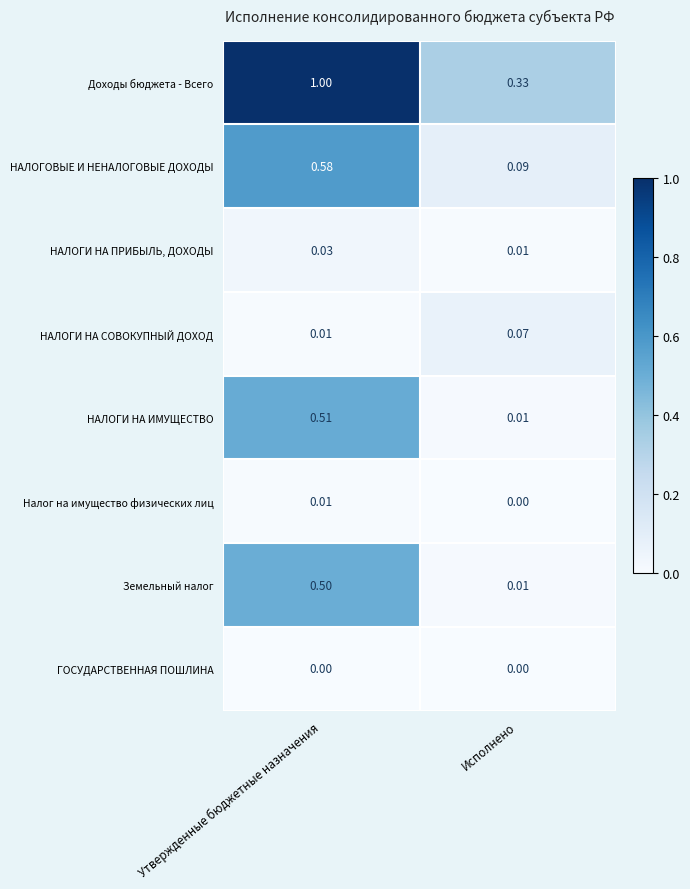

Rank the categories by НАЛОГИ НА ИМУЩЕСТВО value from lowest to highest.

Исполнено, Утвержденные бюджетные назначения